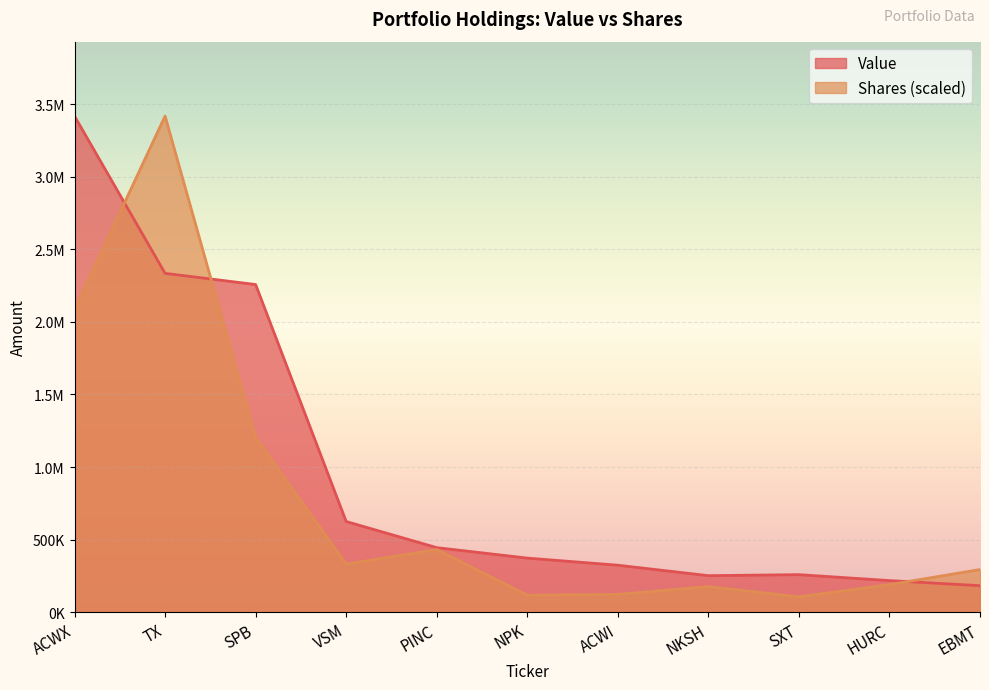

Which series has the largest range (max minus min)?

Shares or principal amount